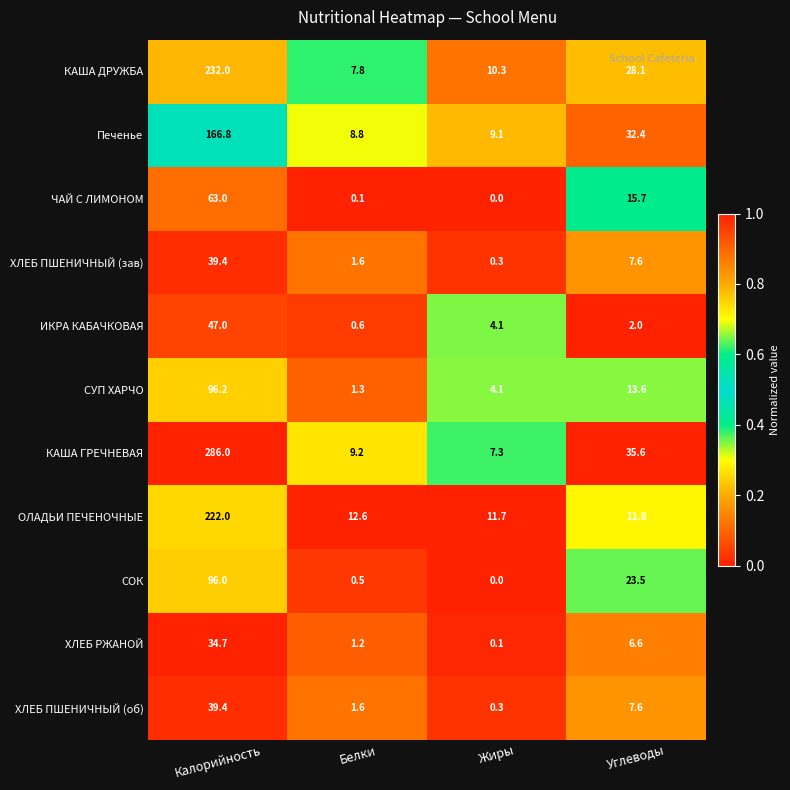

Which series has the widest spread of values?

КАША ГРЕЧНЕВАЯ